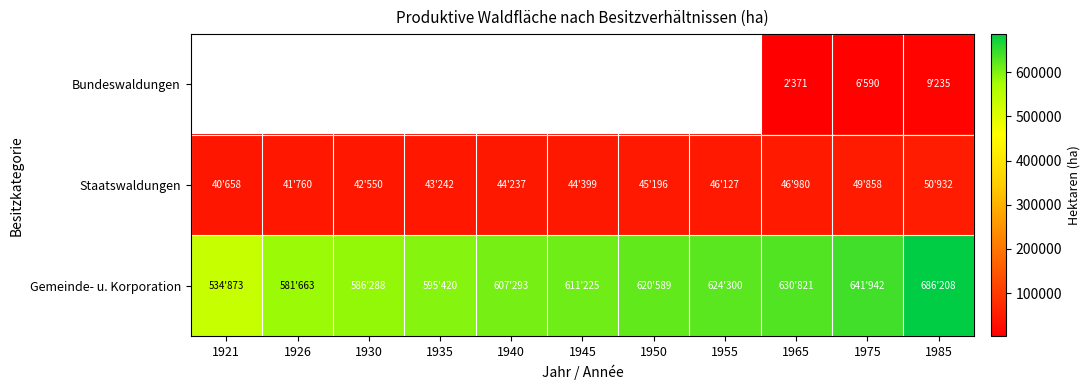

Rank the series at 1926 from lowest to highest value.

Bundeswaldungen, Staatswaldungen, Gemeinde- u. Korporation